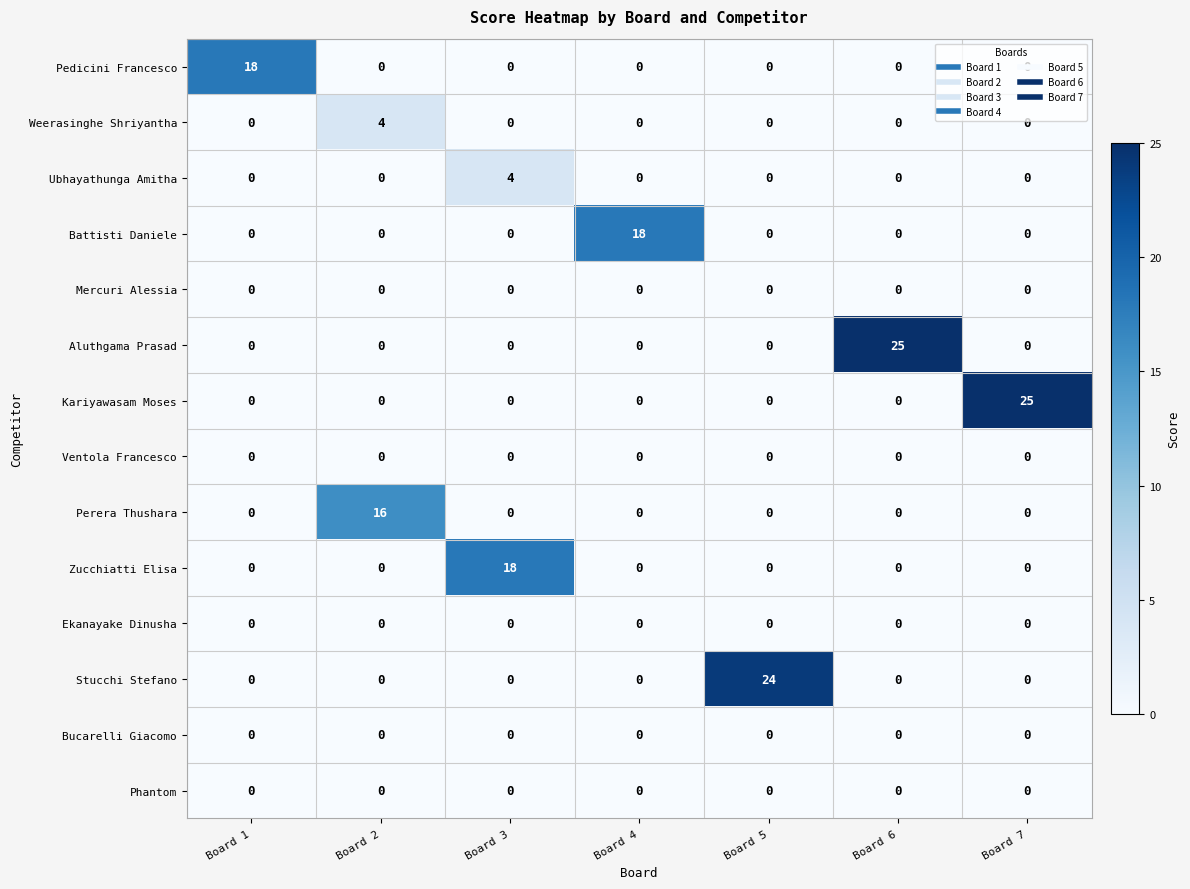

Is the value of Ventola Francesco at Board 1 greater than the value of Battisti Daniele at Board 4?

No